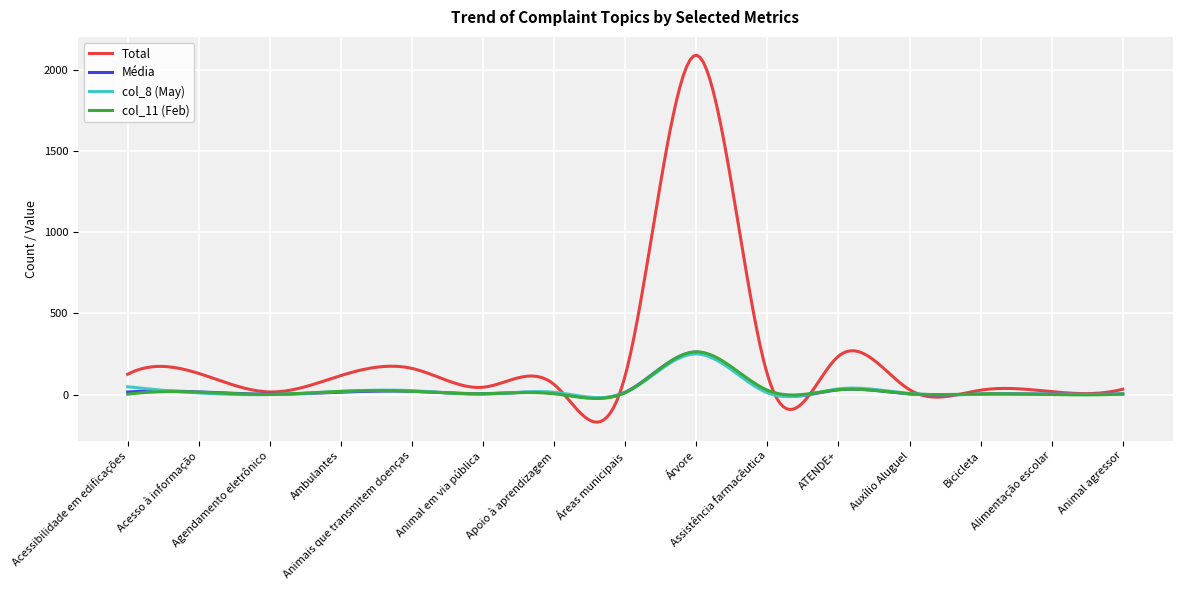

Which series has the largest total across all categories?

Total